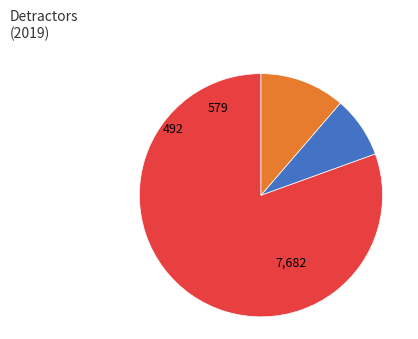

Is there a majority slice in this chart?

Yes